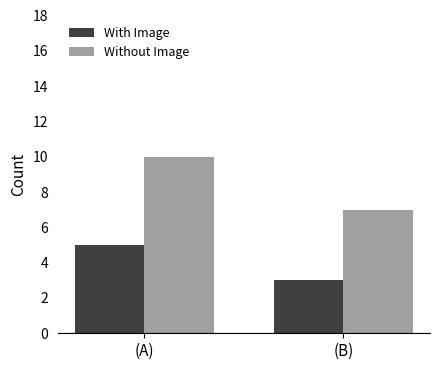

Rank the series by their maximum value, from lowest to highest.

With Image, Without Image